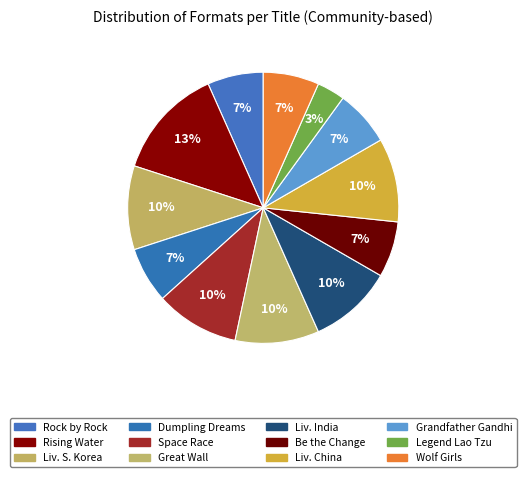

Is there a majority slice in this chart?

No